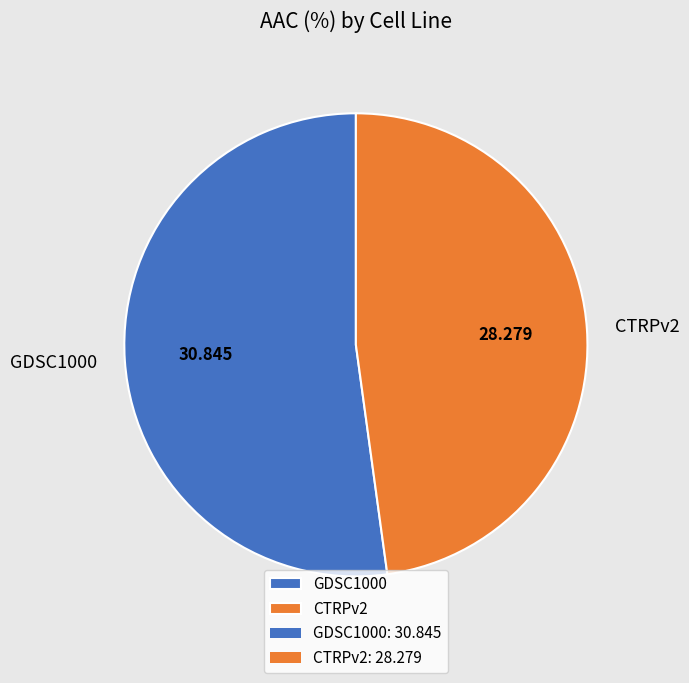

Is GDSC1000 the majority of the pie?

Yes